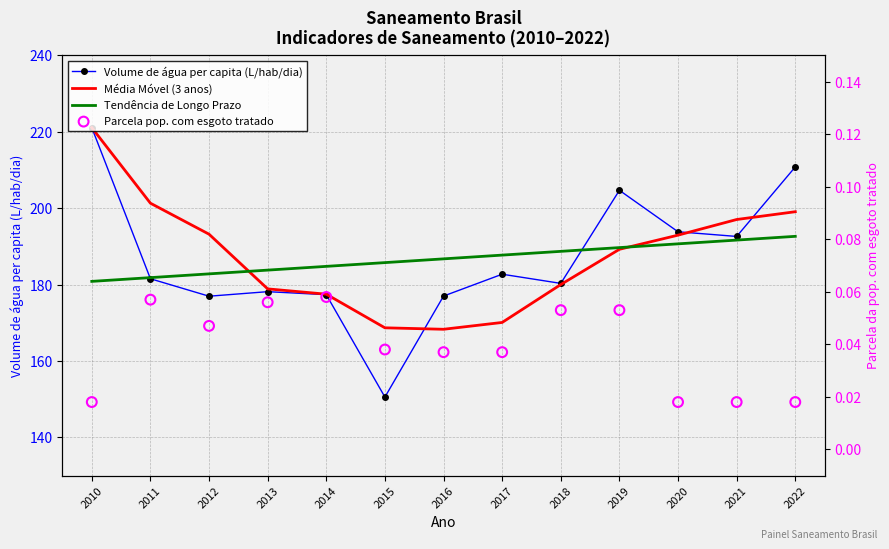

What is the total value across all series at 2016?

532.1